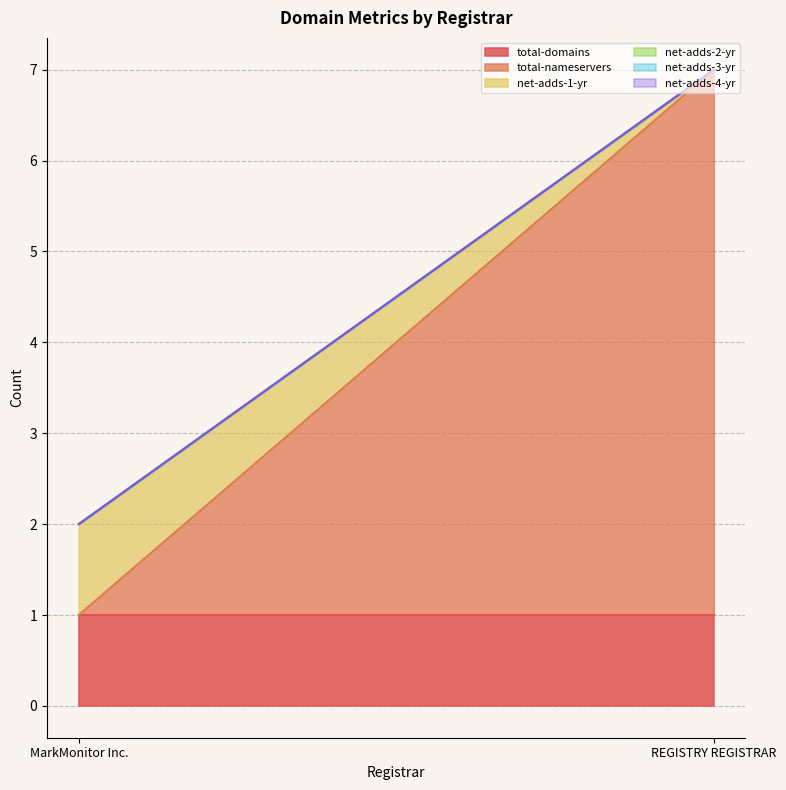

True or false: net-adds-3-yr has a value of 0 at MarkMonitor Inc..

True